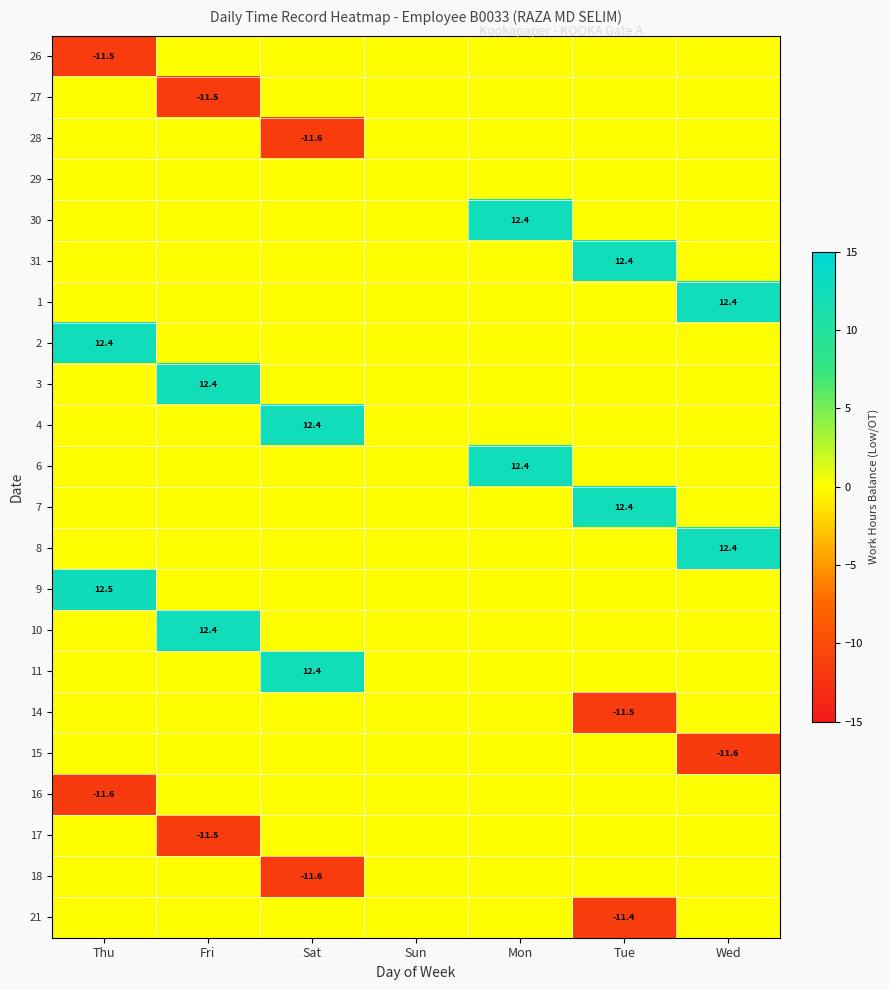

At how many categories does at least one series exceed 0?

6